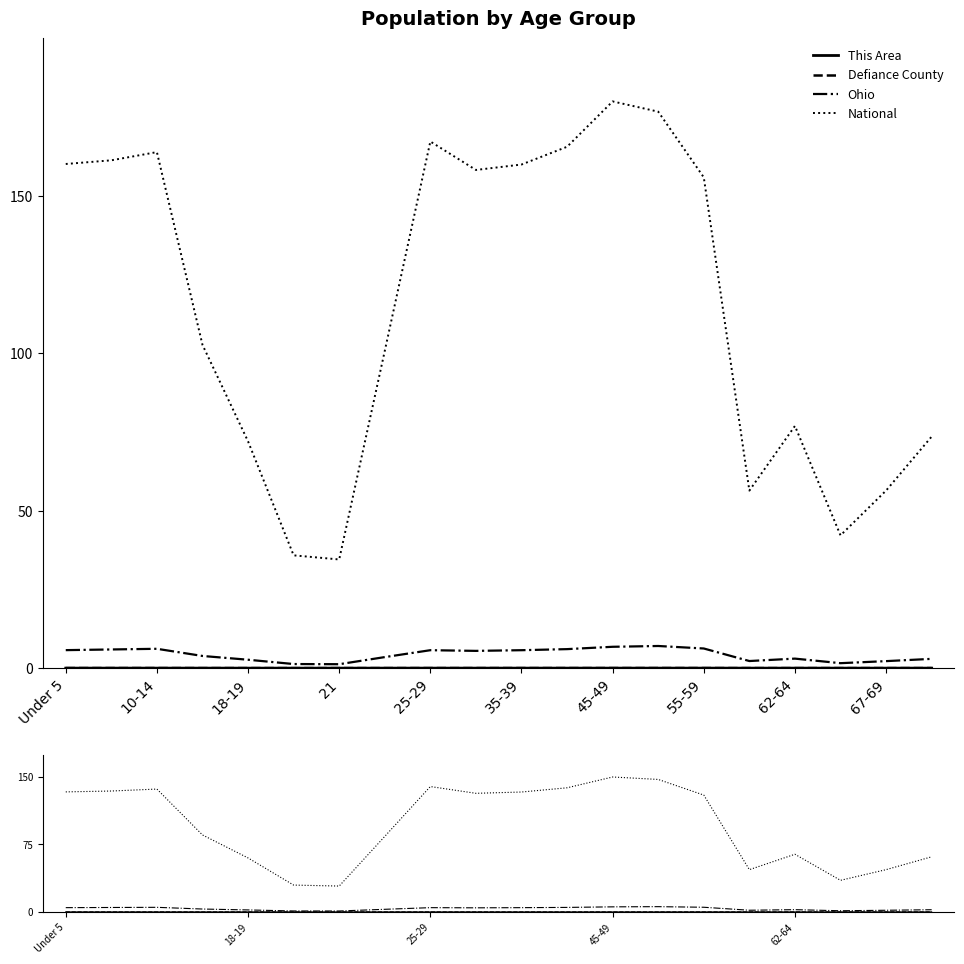

In This Area, how many points are higher than both neighbors (excluding endpoints)?

4